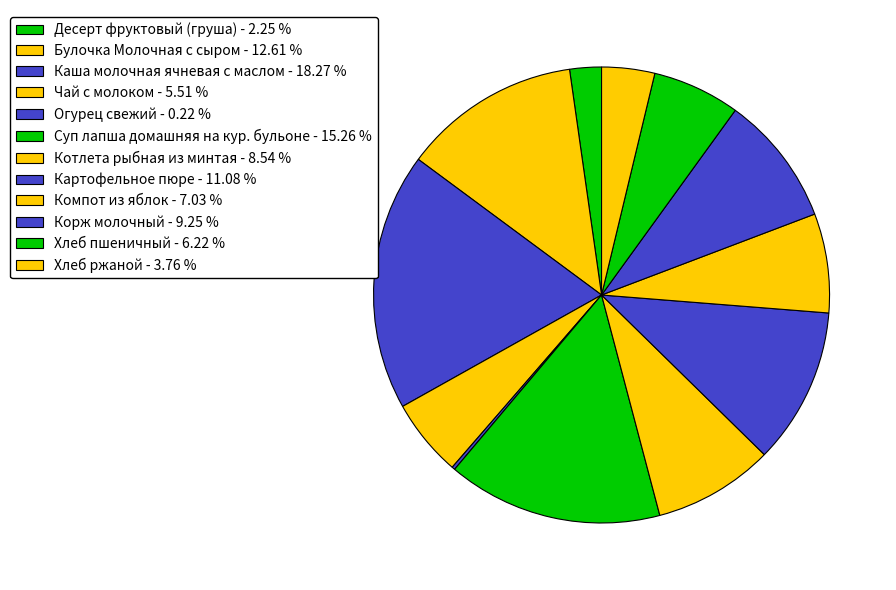

Which category has the biggest portion of the pie?

Каша молочная ячневая с маслом